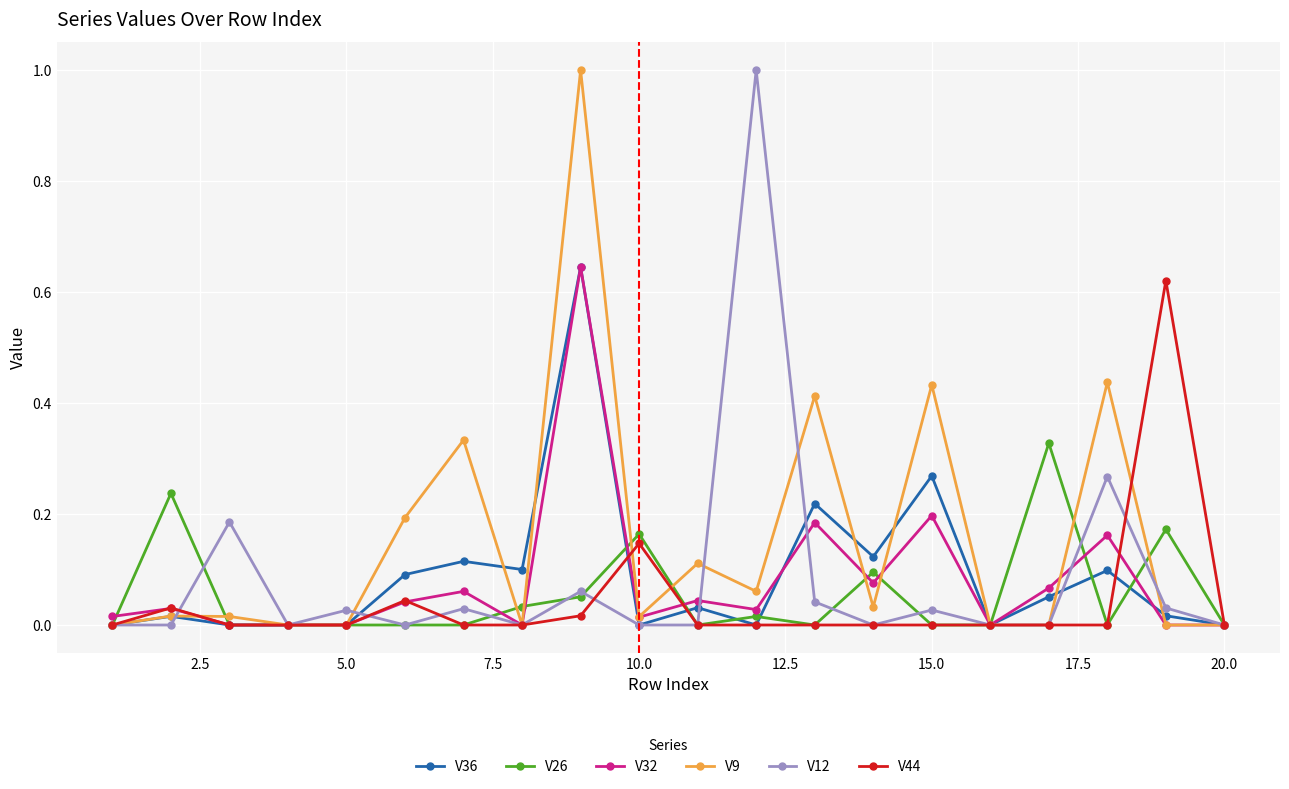

True or false: V26 has more than 1 points higher than both neighbors.

True